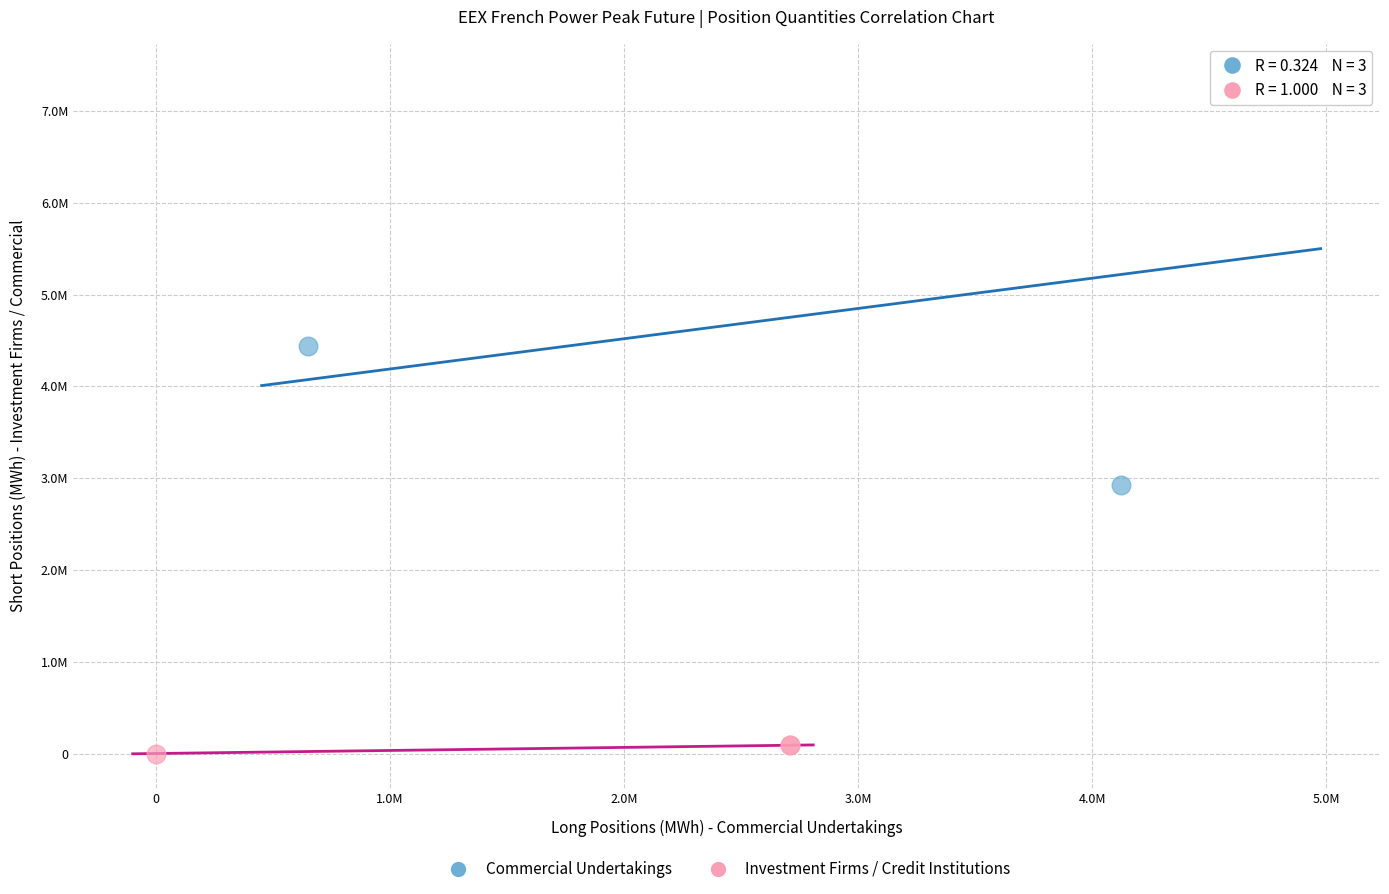

What are all the series names shown in the legend?

Commercial Undertakings, Investment Firms / Credit Institutions